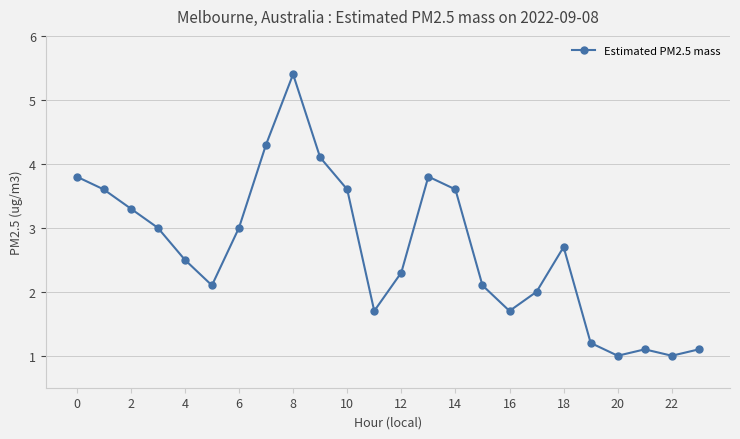

True or false: the data has more than 1 interior local peaks.

True